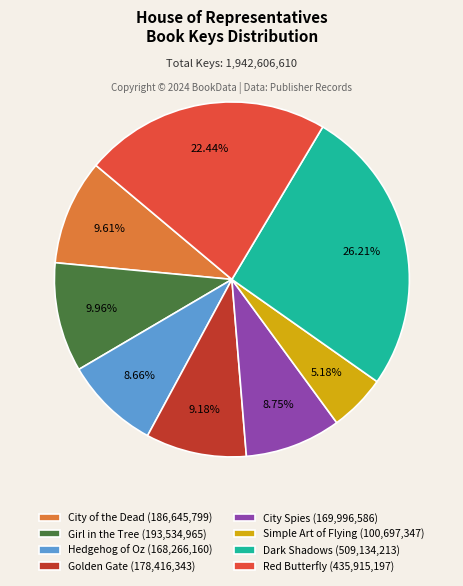

Does City of the Dead represent more than half of the total?

No